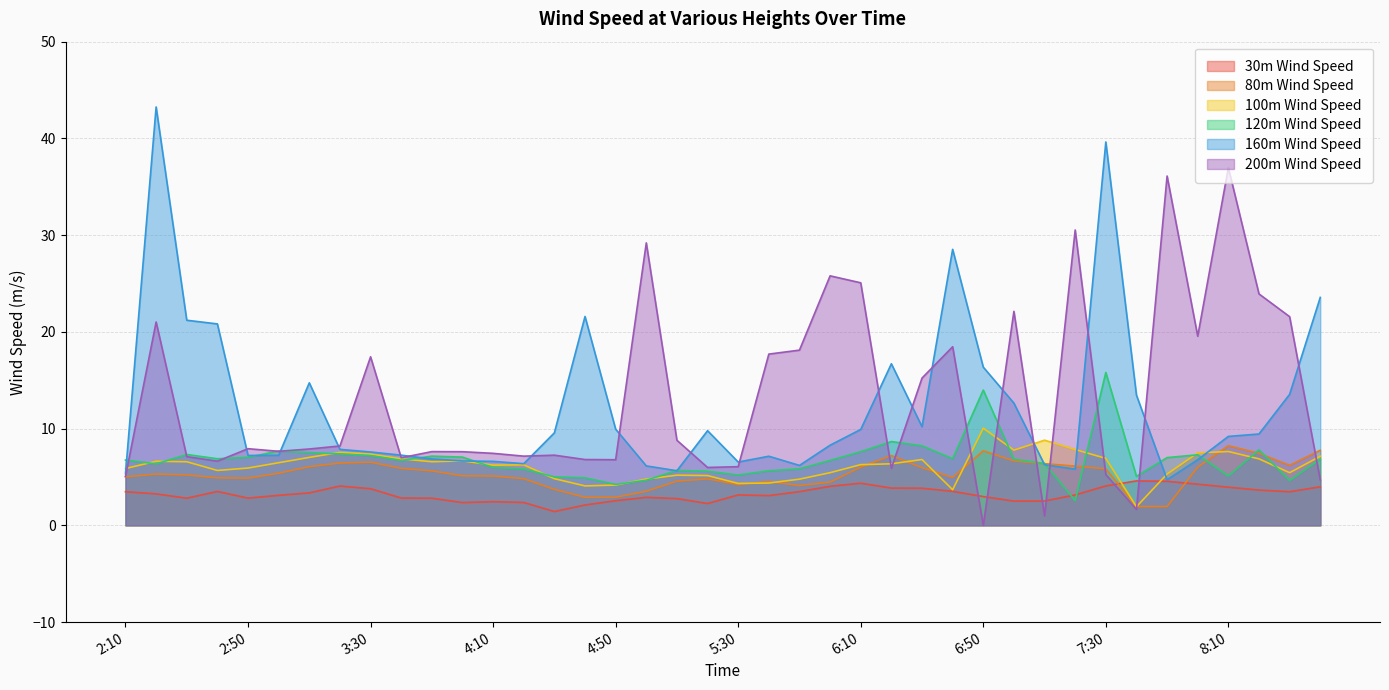

Read the 30m Wind Speed value at 4:40.

2.1